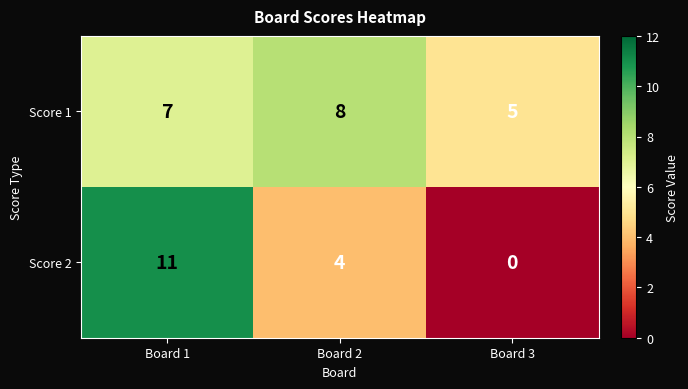

How many data points does each series have?

3